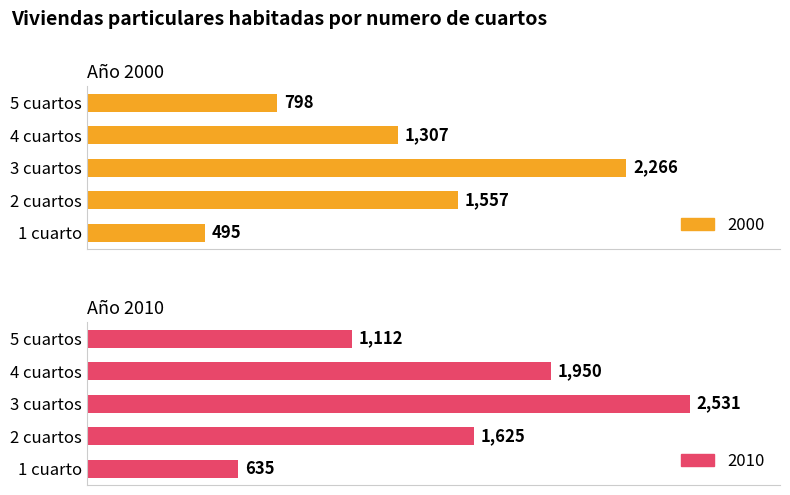

Reading left to right, transcribe all the data shown in this chart.

2000: 1 cuarto=495	2 cuartos=1557	3 cuartos=2266	4 cuartos=1307	5 cuartos=798
2010: 1 cuarto=635	2 cuartos=1625	3 cuartos=2531	4 cuartos=1950	5 cuartos=1112